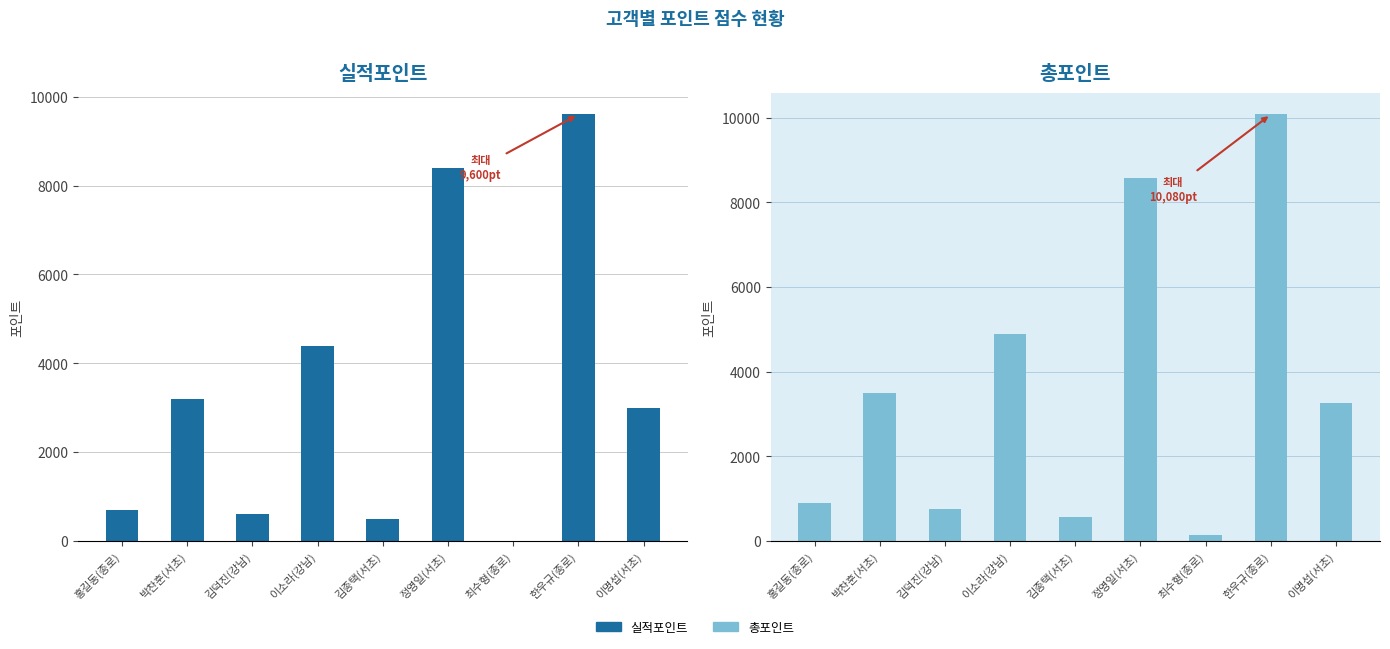

Which series has the largest total across all categories?

총포인트